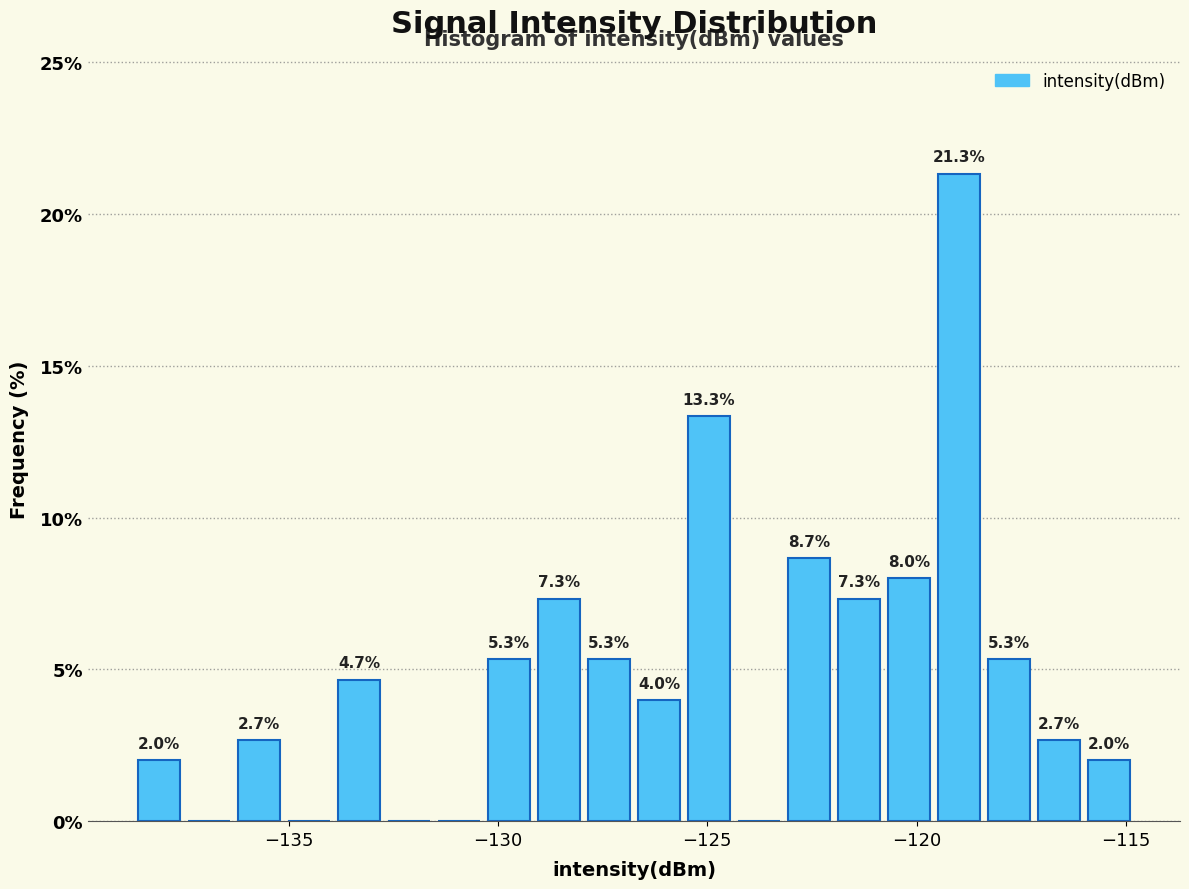

Around what value on the x-axis is the tallest bar? Give the approximate position of its centre, as read against the axis.

-119.0